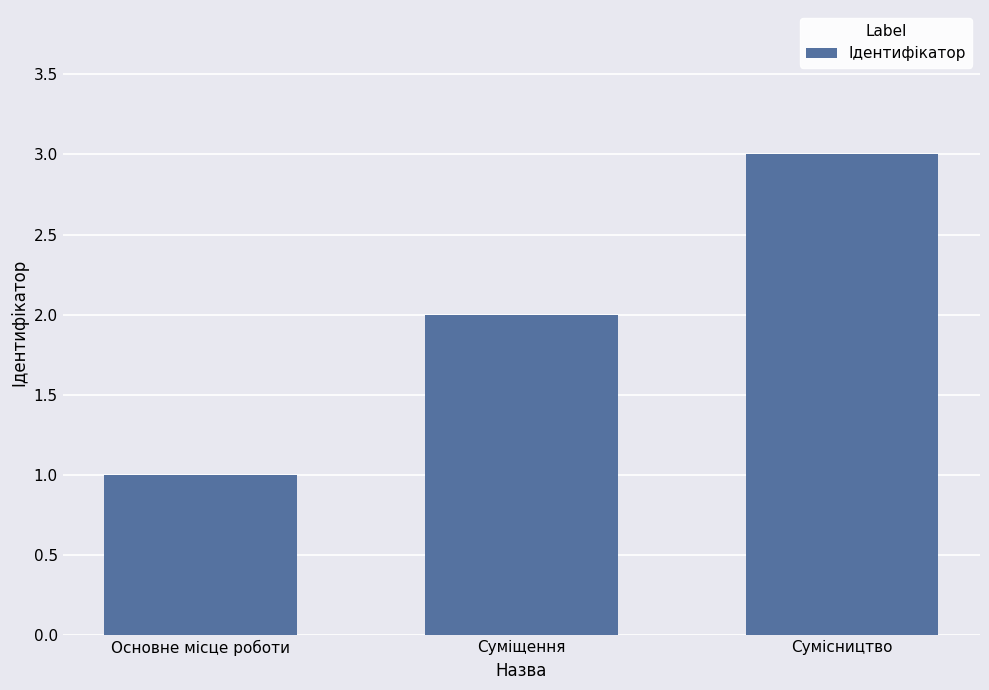

What is the ratio of the value at Сумісництво to the value at Суміщення?

1.5